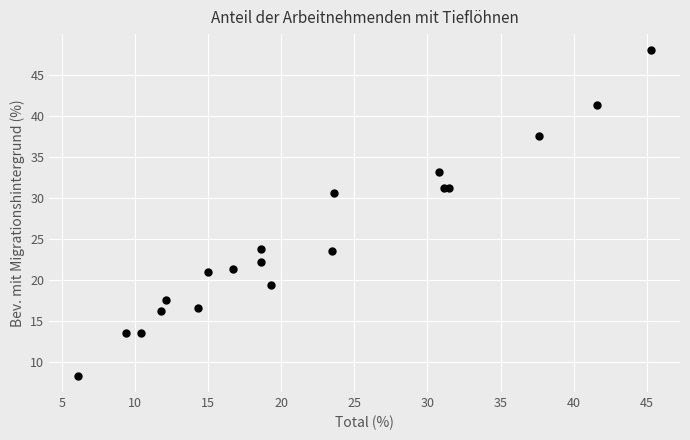

What Y value in the scatter plot is closest to 28?

30.6